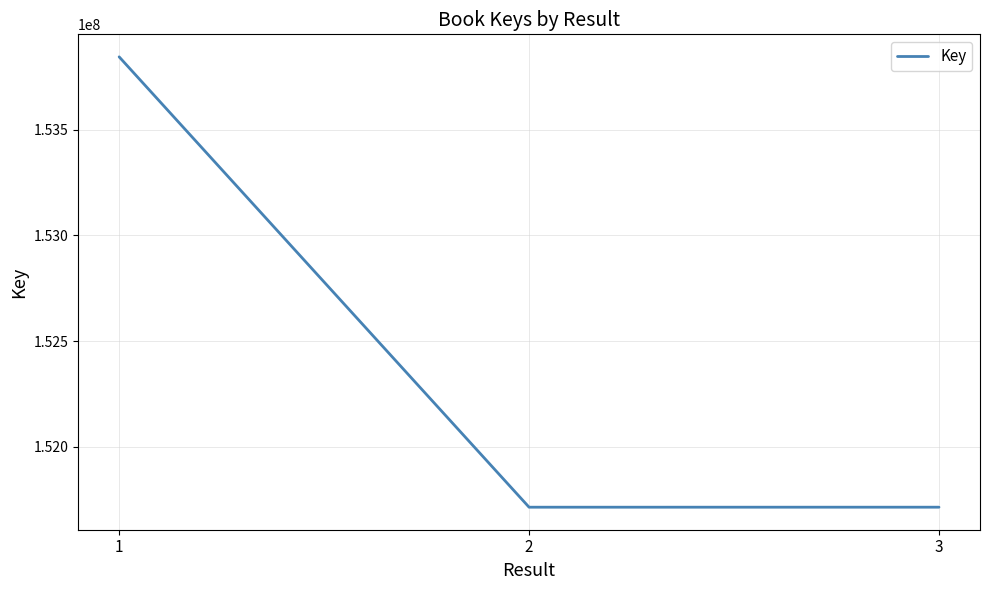

At which label is the value closest to 152779619?

3